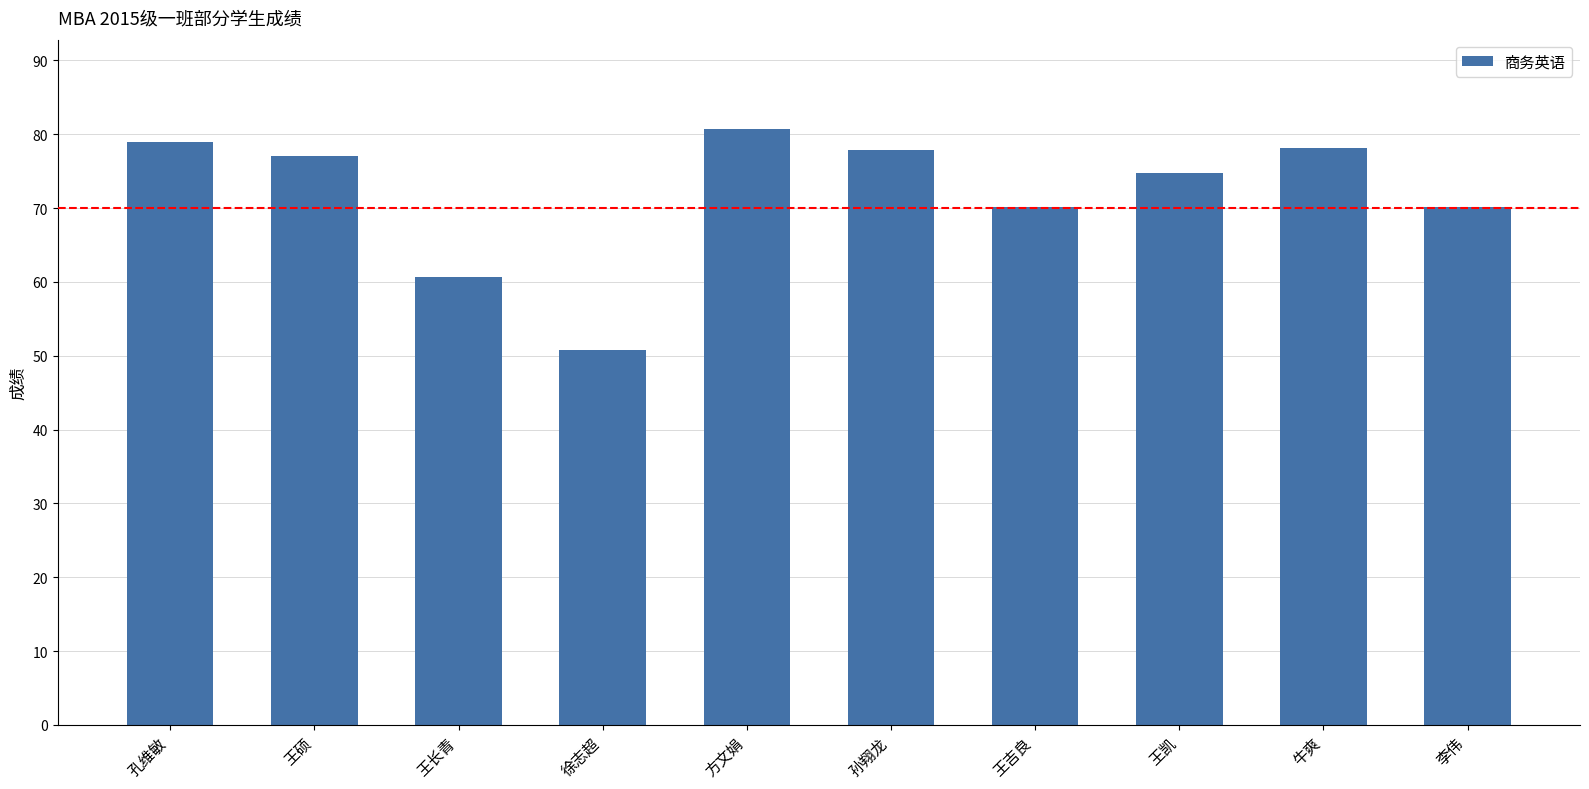

What is the ratio of the value at 王吉良 to the value at 王长青?

1.2